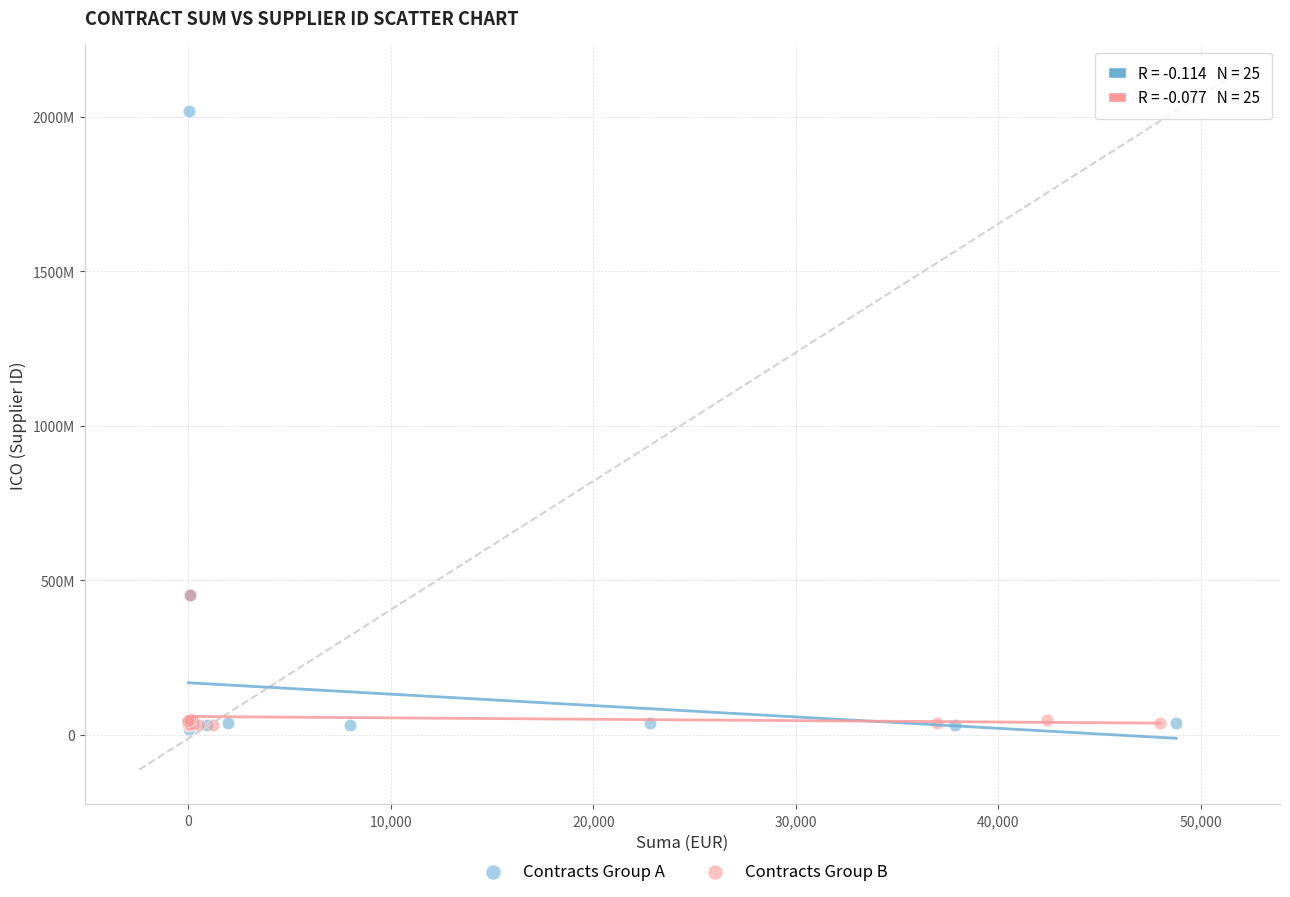

What are all the series names shown in the legend?

Contracts Group A, Contracts Group B